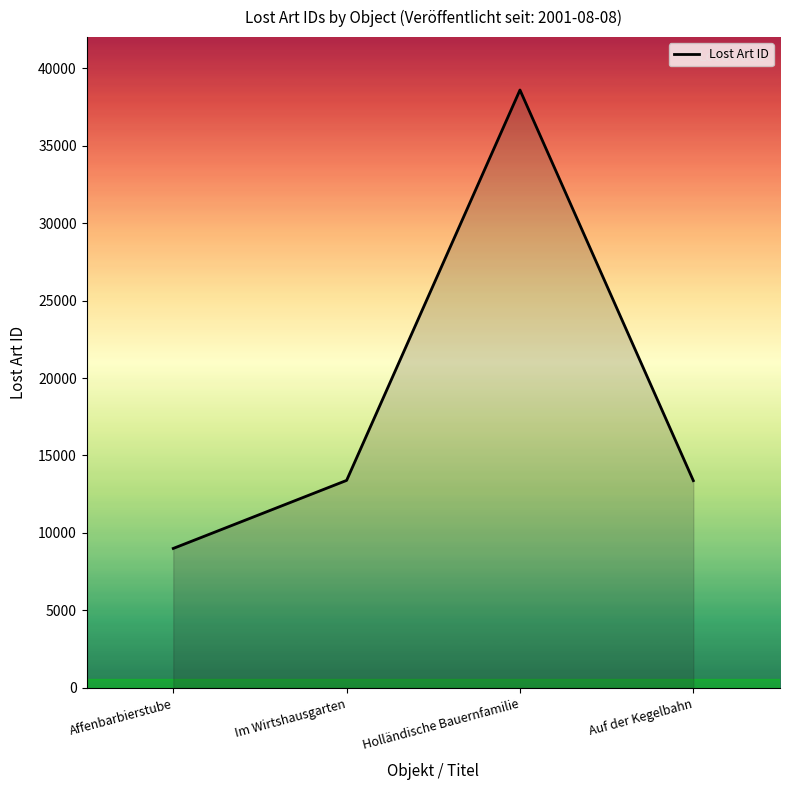

Which label corresponds to the largest value in the chart?

Holländische Bauernfamilie